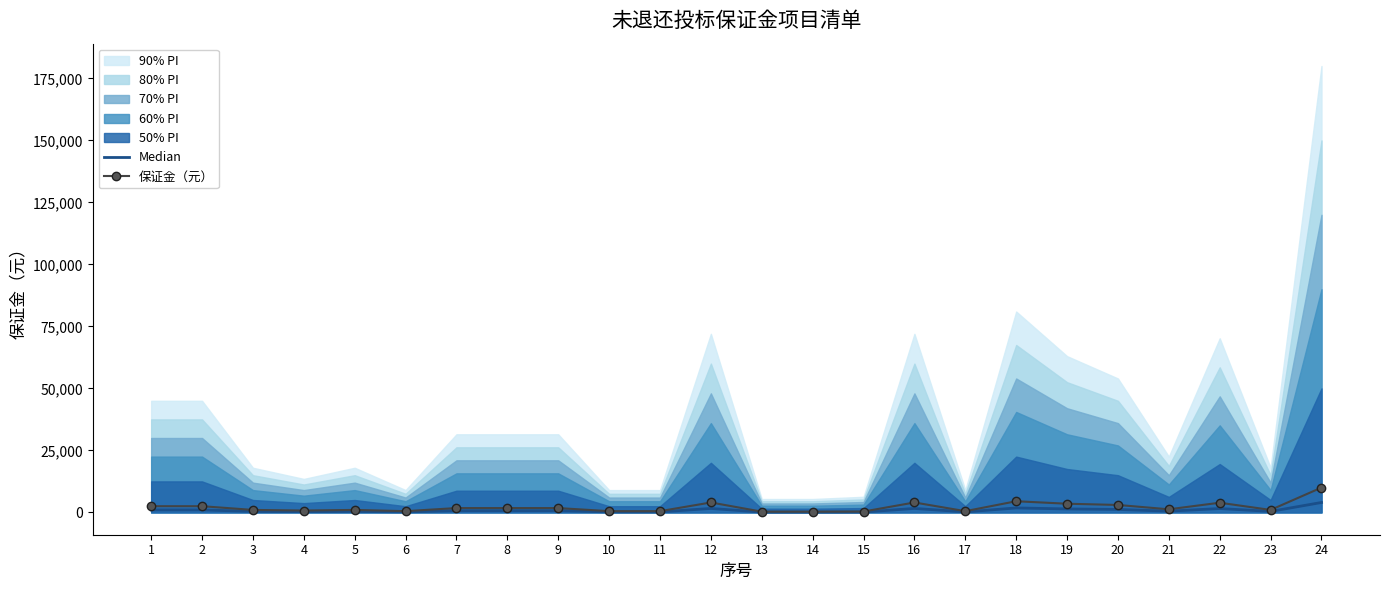

Which has a higher value, 20 or 3?

20